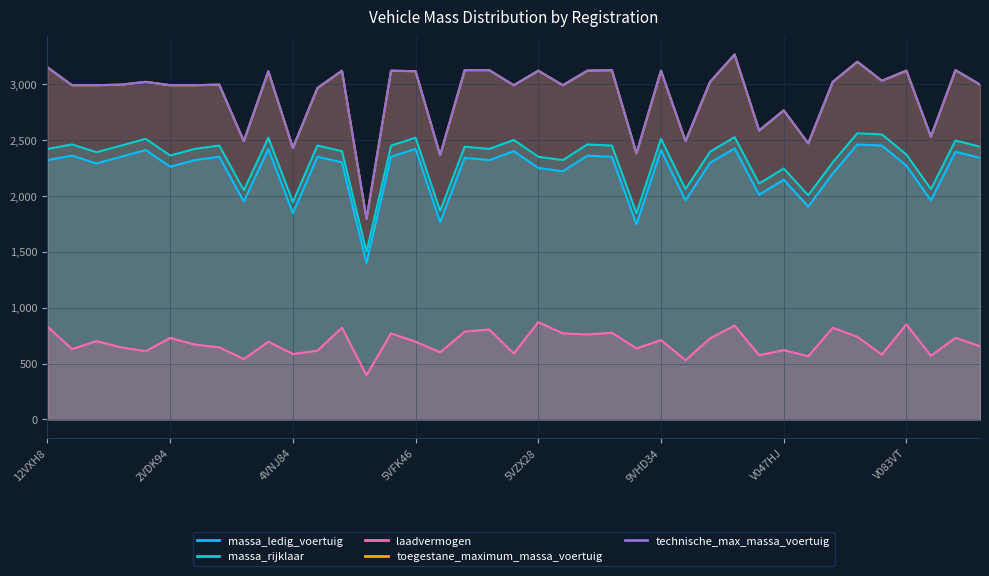

True or false: technische_max_massa_voertuig and laadvermogen intersect in this chart.

False